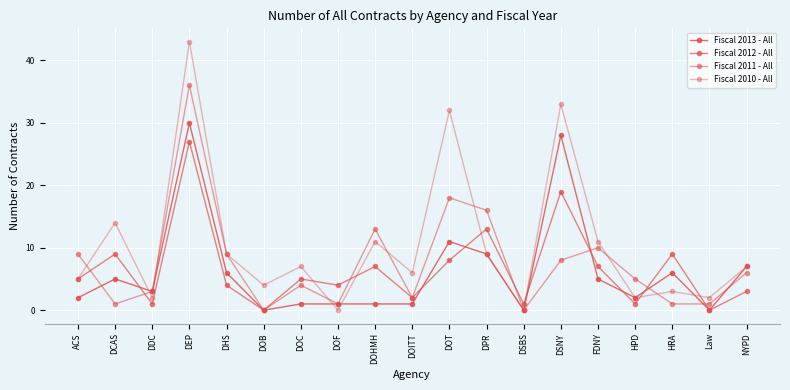

True or false: Fiscal 2013 - All and Fiscal 2012 - All cross at least once.

True